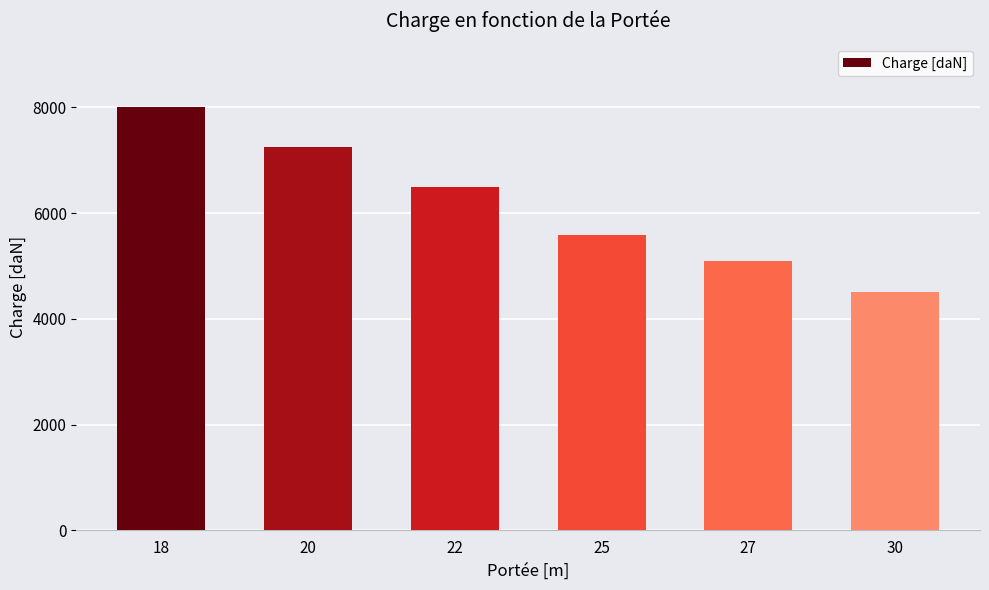

What is the value of the 3rd bar from the left?

6490